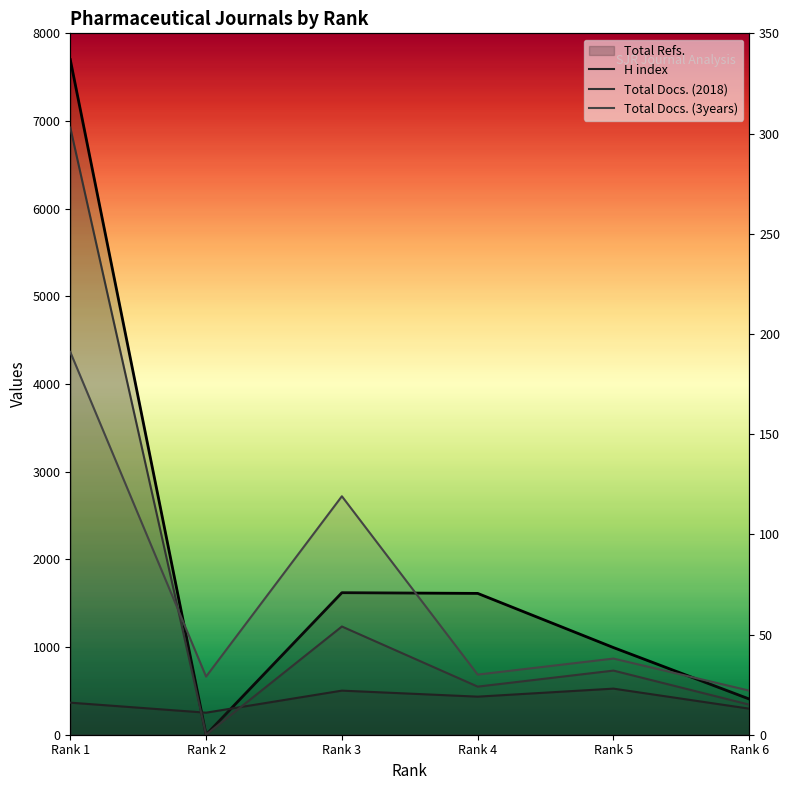

What is the value of the Total Docs. (2018) point at the 4th from the left?

24